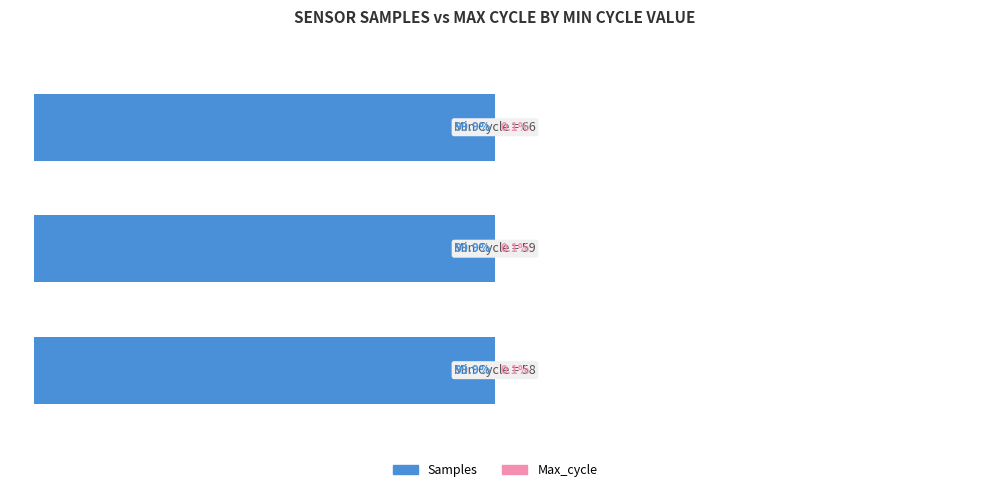

What are all the series names shown in the legend?

Samples, Max_cycle